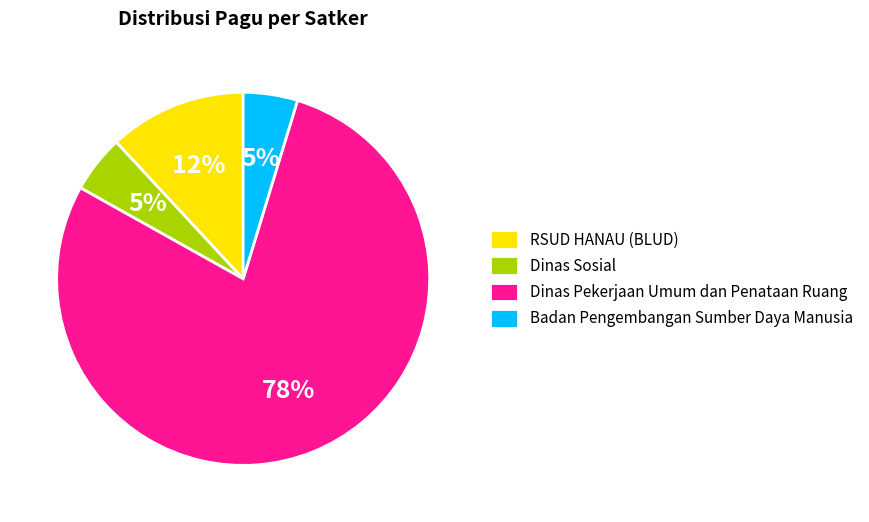

To the nearest percent, what is the average slice percentage?

25%